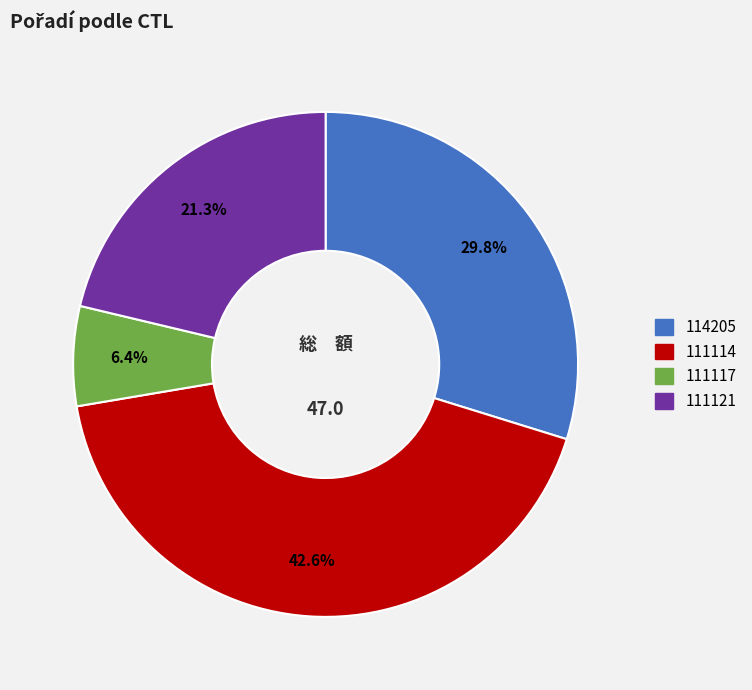

Which has a higher value, 111114 or 114205?

111114